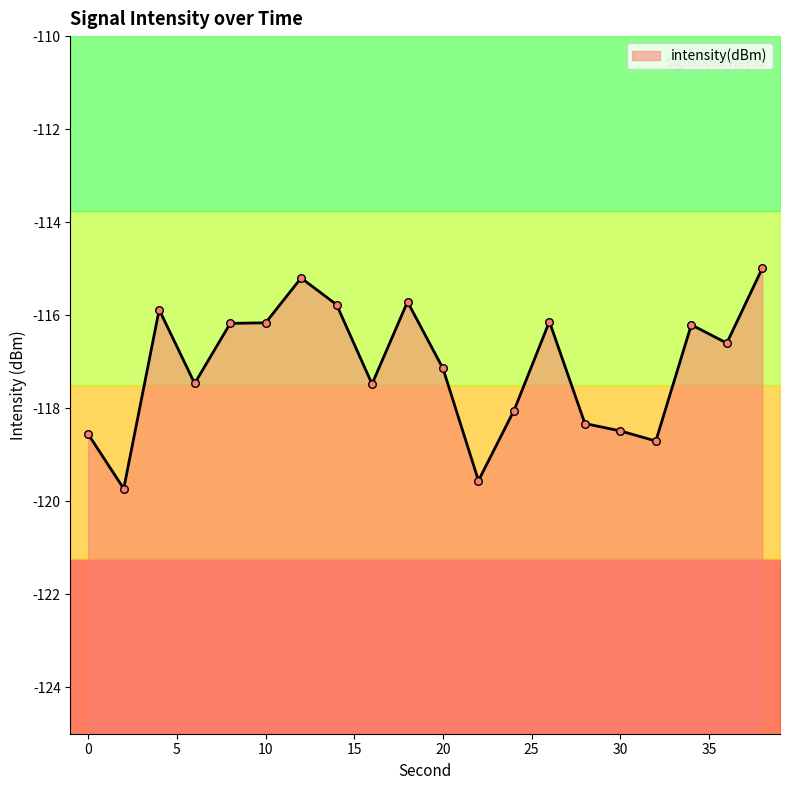

What is the change in value from 10 to 16?

-1.3